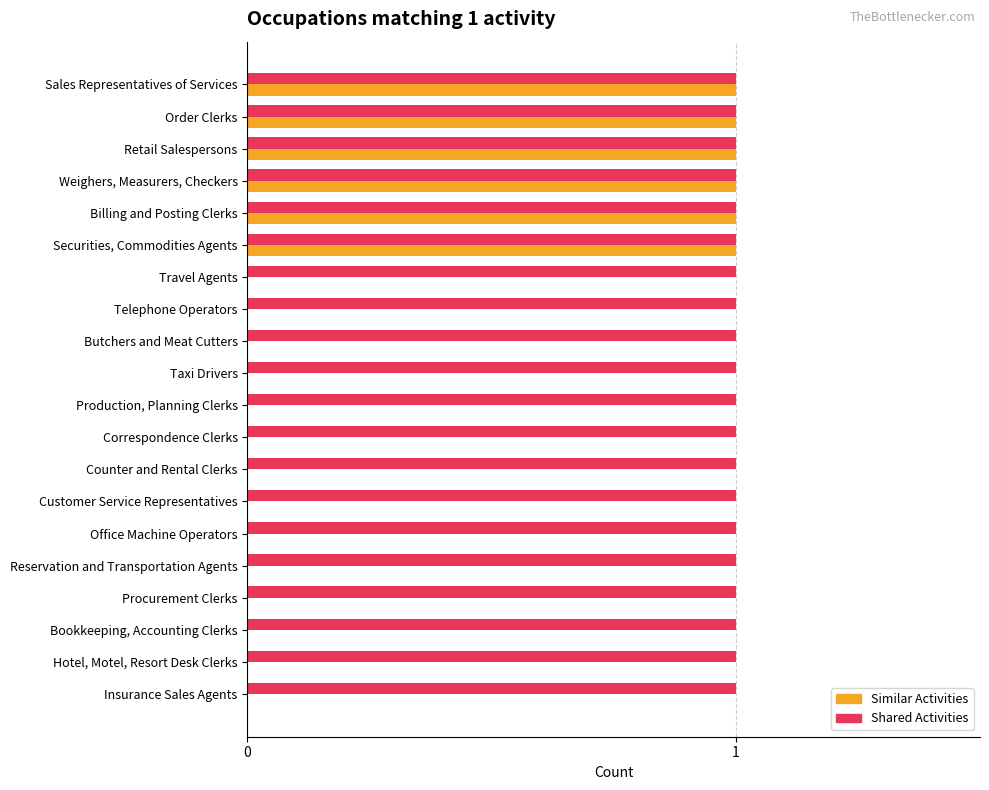

True or false: Shared Activities has a value of 2 at Reservation and Transportation Agents.

False